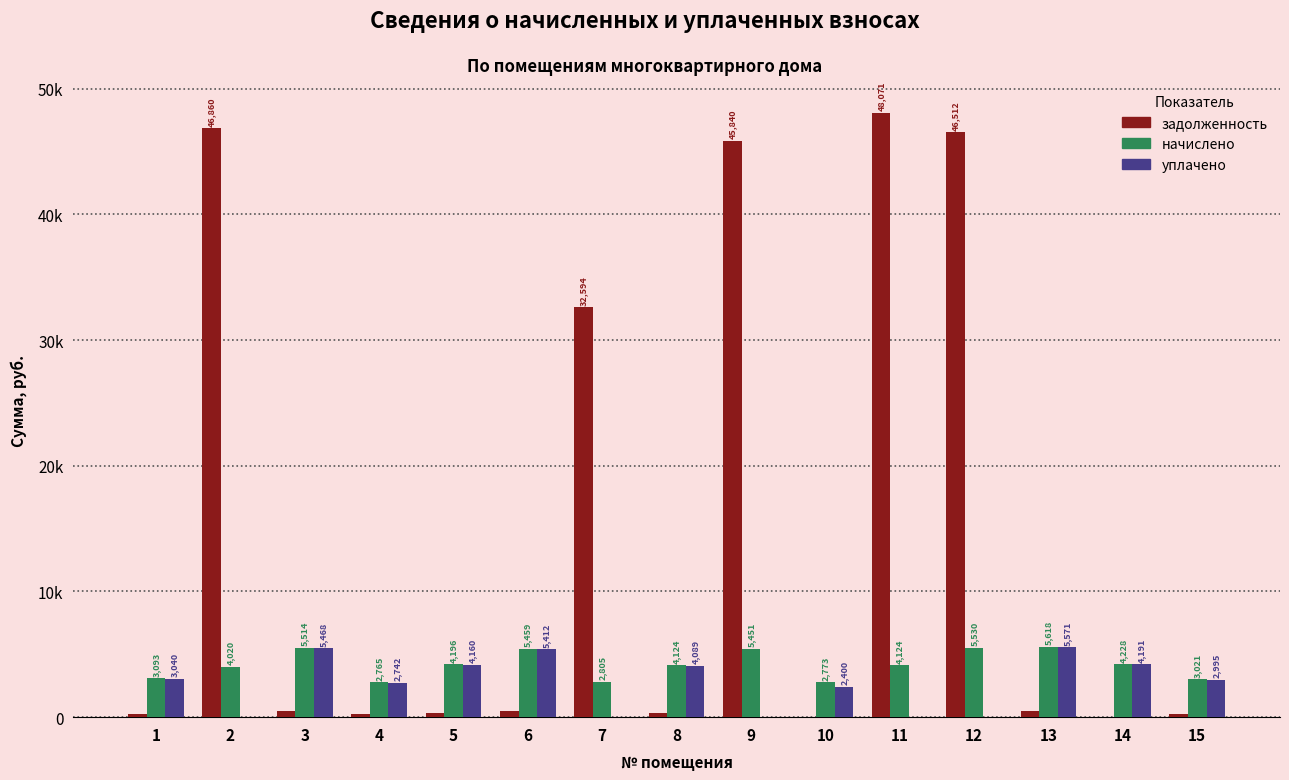

What is the sum of the задолженность values at 7 and 12?

79106.0